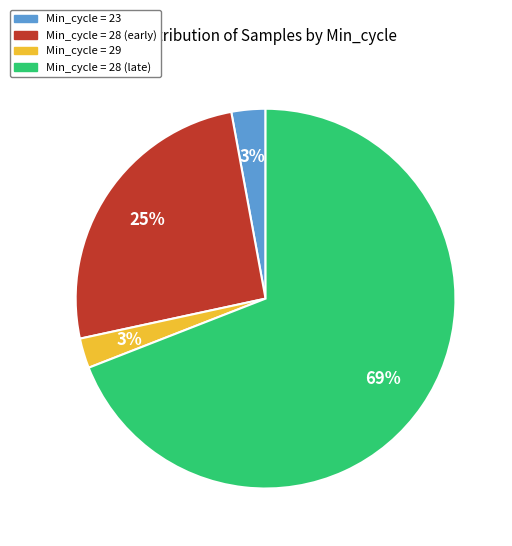

Is there any slice that represents more than half of the pie?

Yes